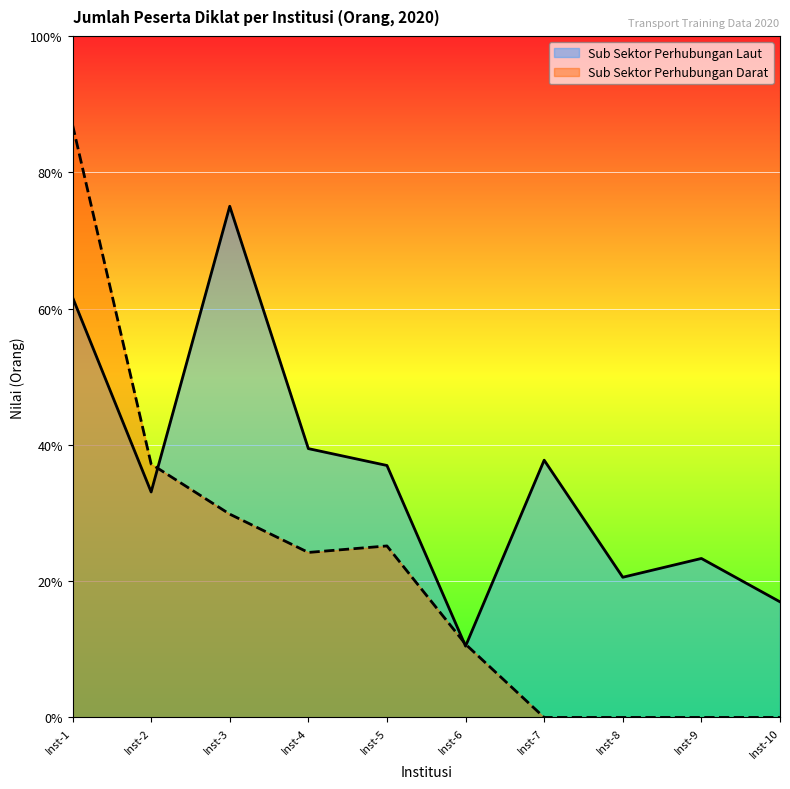

Which label corresponds to the largest value in the chart?

Inst-1